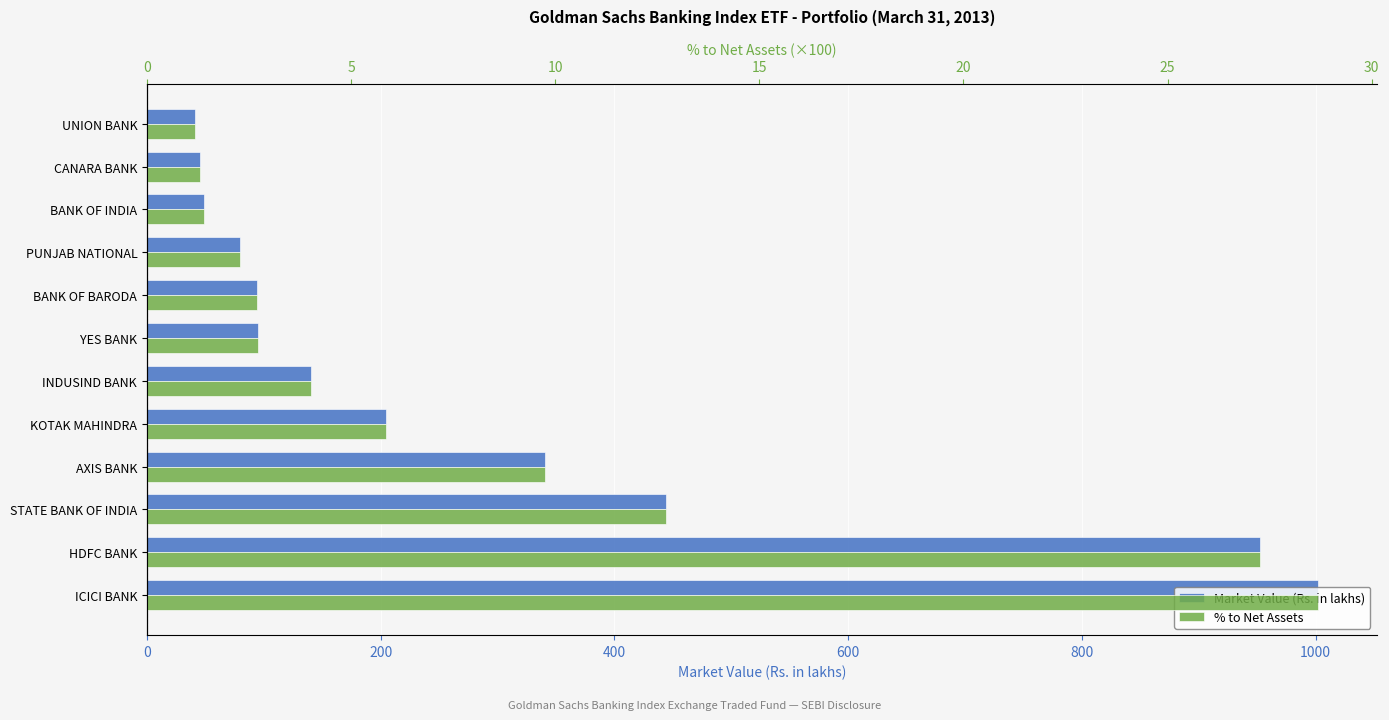

What are all the series names shown in the legend?

Market Value (Rs. in lakhs), % to Net Assets